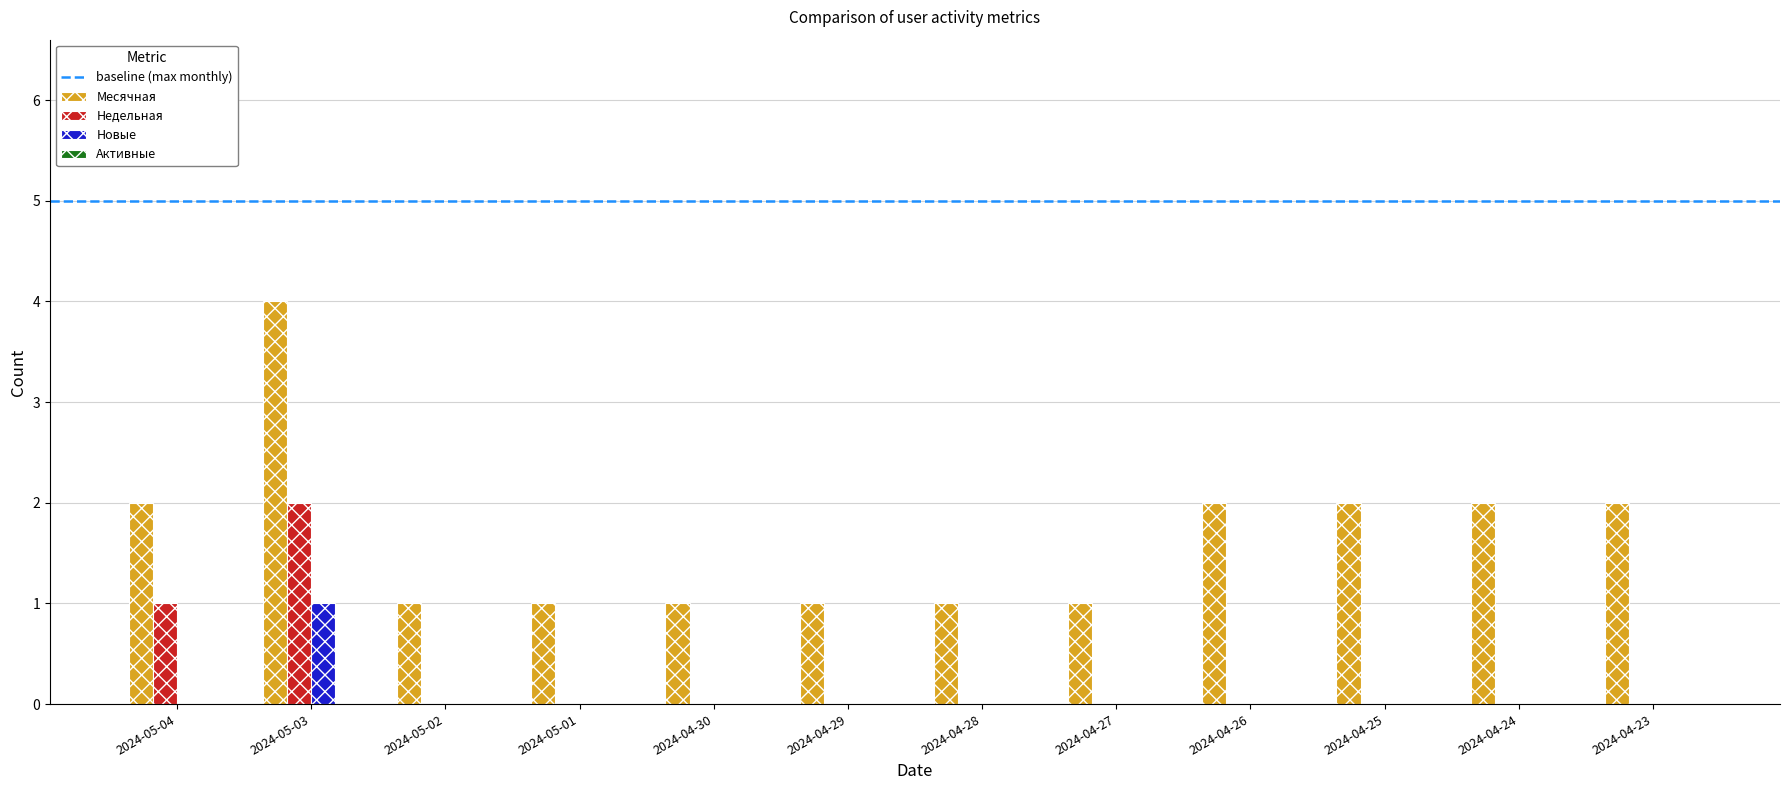

What is the sum of the Месячная values at 2024-05-02 and 2024-04-26?

3